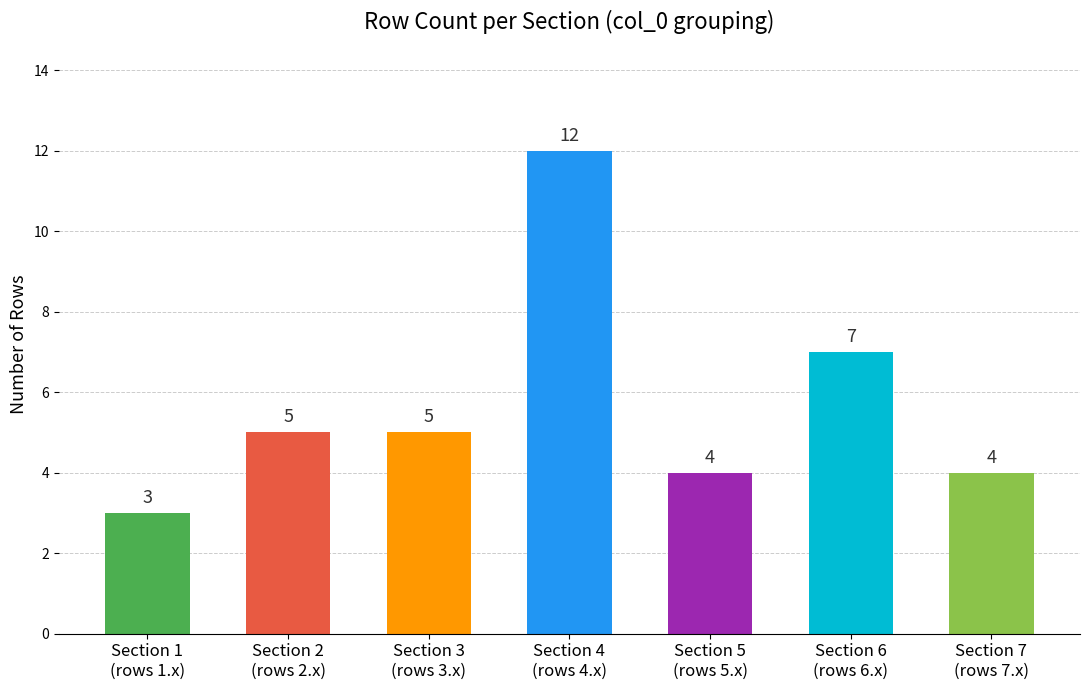

What position from the right is Section 2
(rows 2.x)?

6